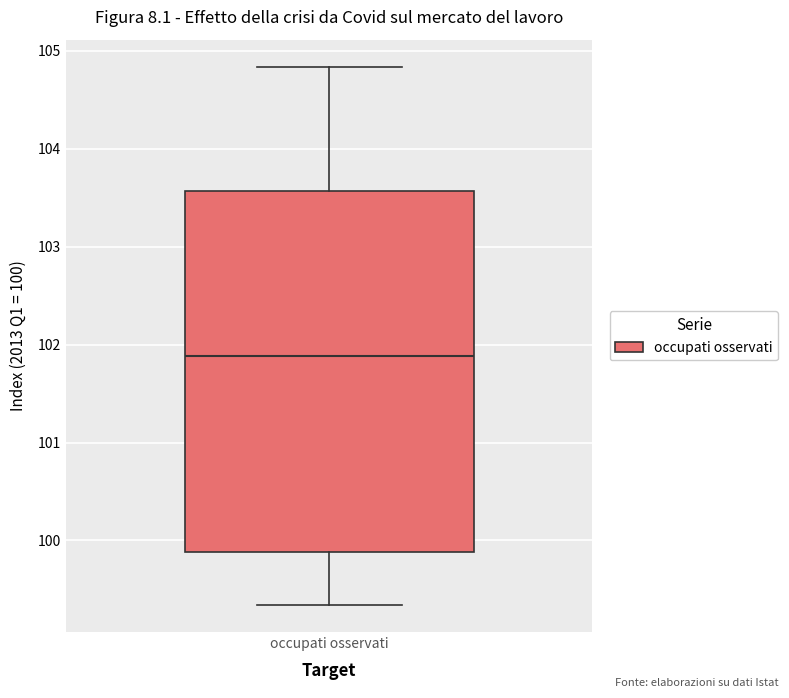

Read this box plot against the y-axis: the position of the median line, the range covered by the box, and the ends of both whiskers. The values are not printed on the chart, so give them approximately, as read against the axis.

median 101.9, box 99.9 to 103.6, whiskers 99.3 to 104.8